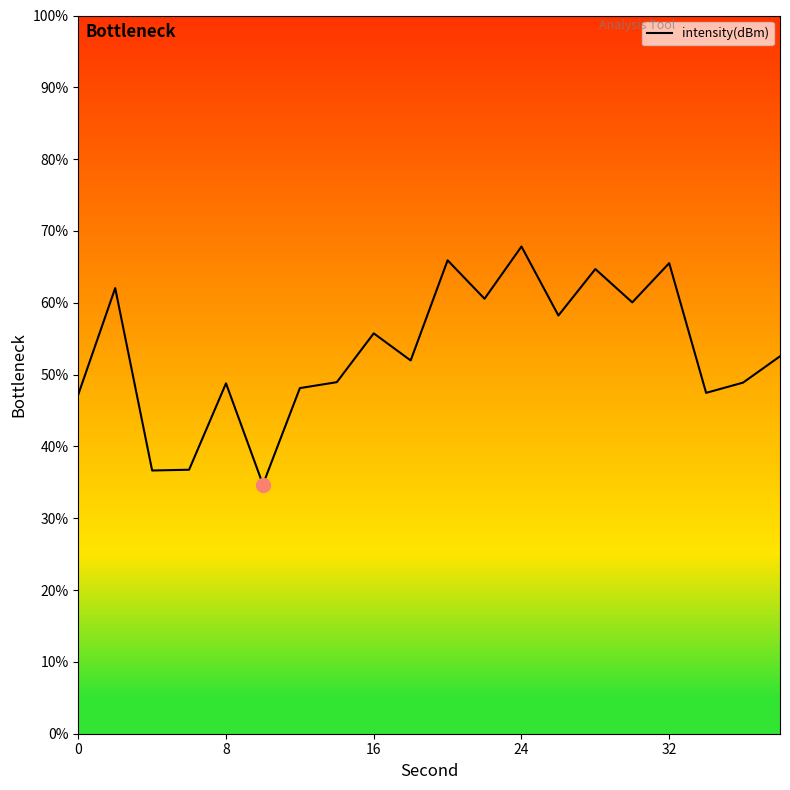

What is the smallest value displayed?

34.7